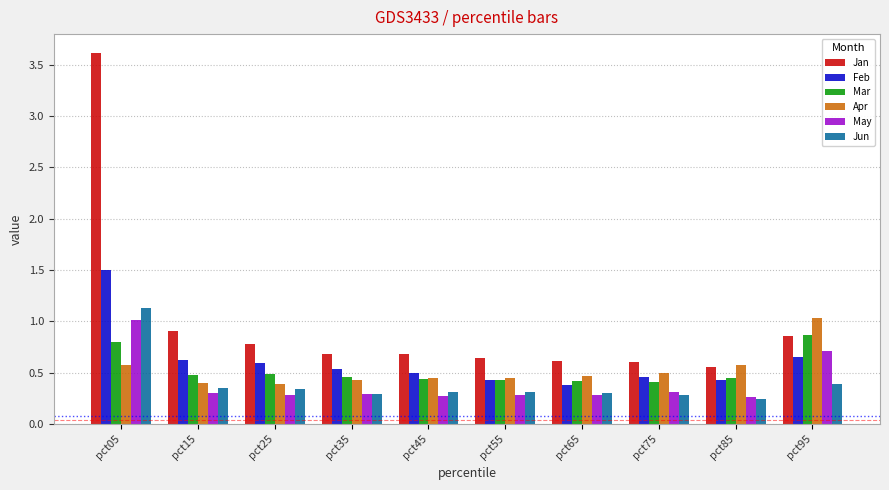

Is the value of Mar at pct05 greater than the value of May at pct85?

Yes